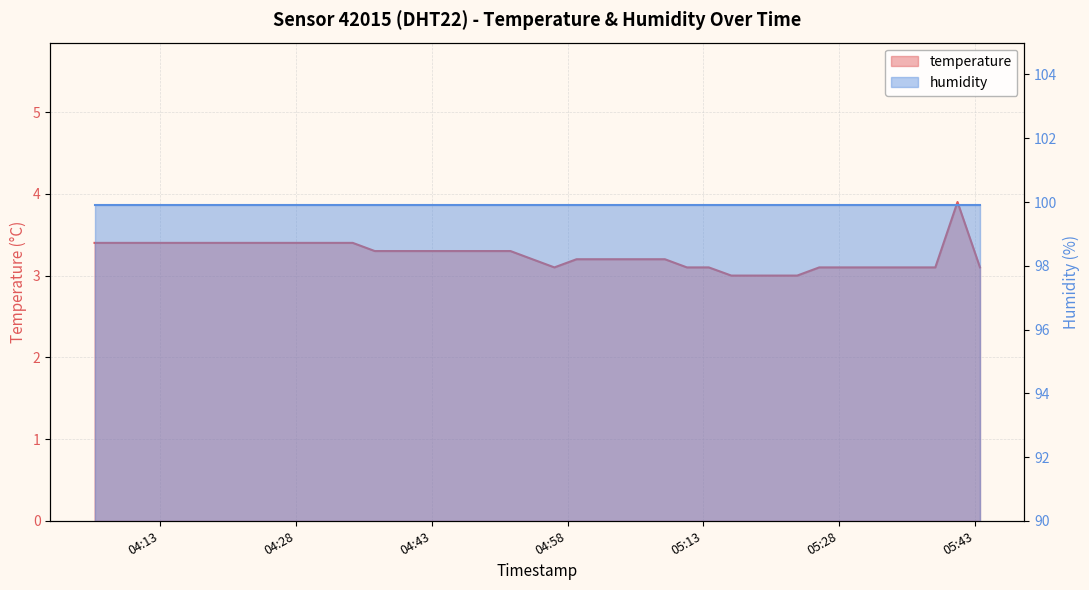

Reading left to right, extract all data points from this chart.

3.4	3.4	3.4	3.4	3.4	3.4	3.4	3.4	3.4	3.4	3.4	3.4	3.3	3.3	3.3	3.3	3.3	3.3	3.3	3.2	3.1	3.2	3.2	3.2	3.2	3.2	3.1	3.1	3.0	3.0	3.0	3.0	3.1	3.1	3.1	3.1	3.1	3.1	3.9	3.1